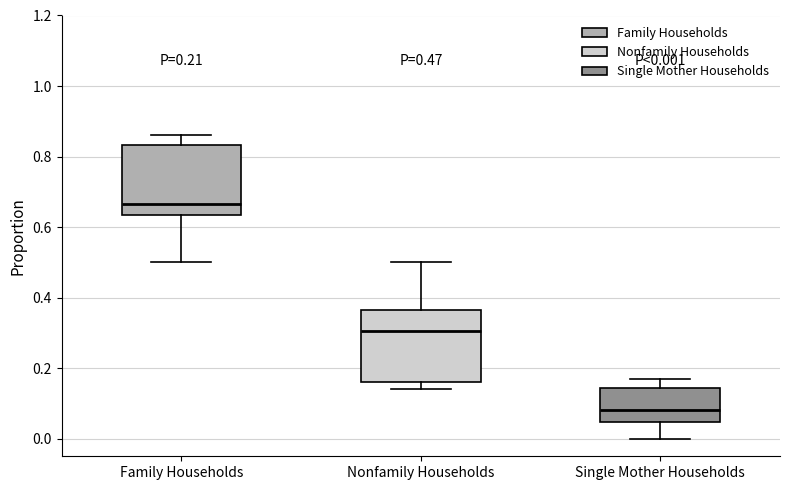

Which box's median line is the highest?

Family Households